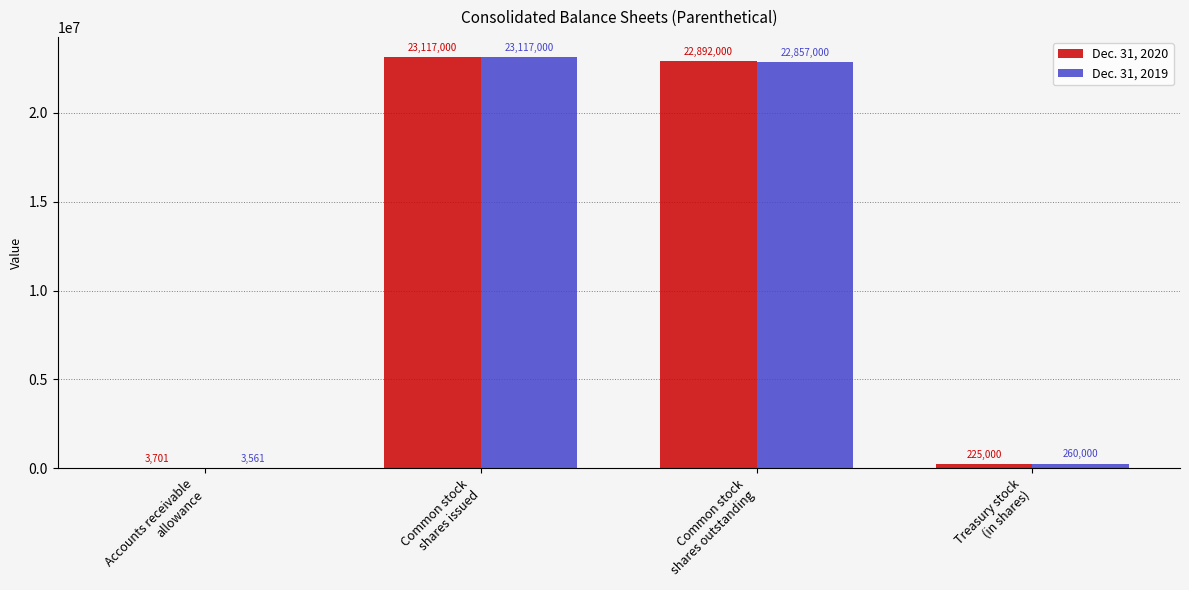

Which series has the largest total across all categories?

Dec. 31, 2020